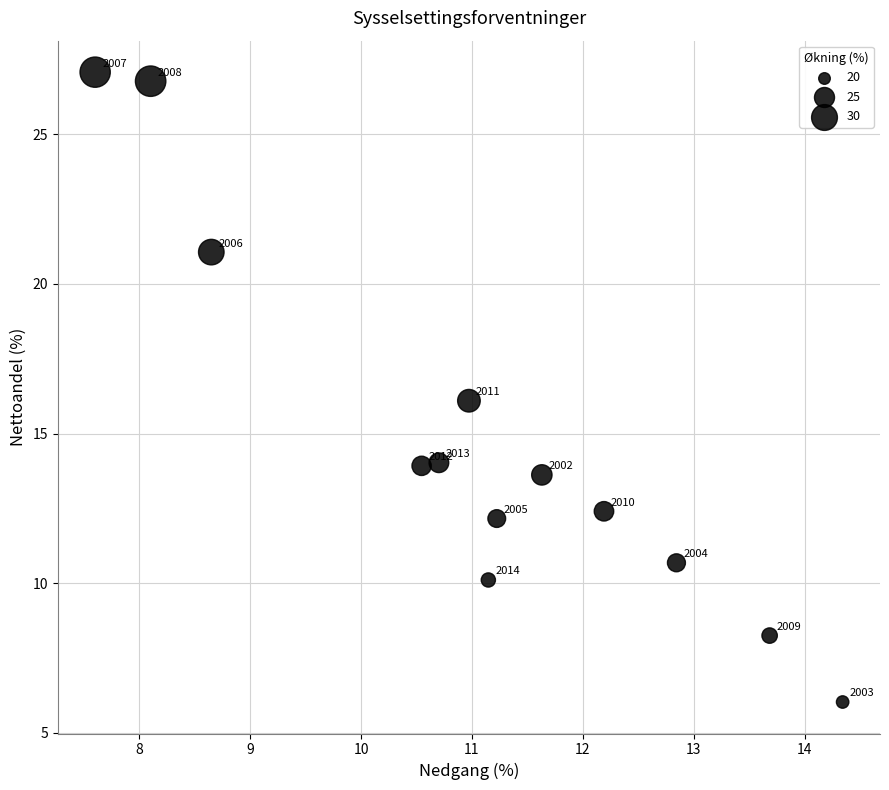

What is the range of Y values (max minus min)?

21.1